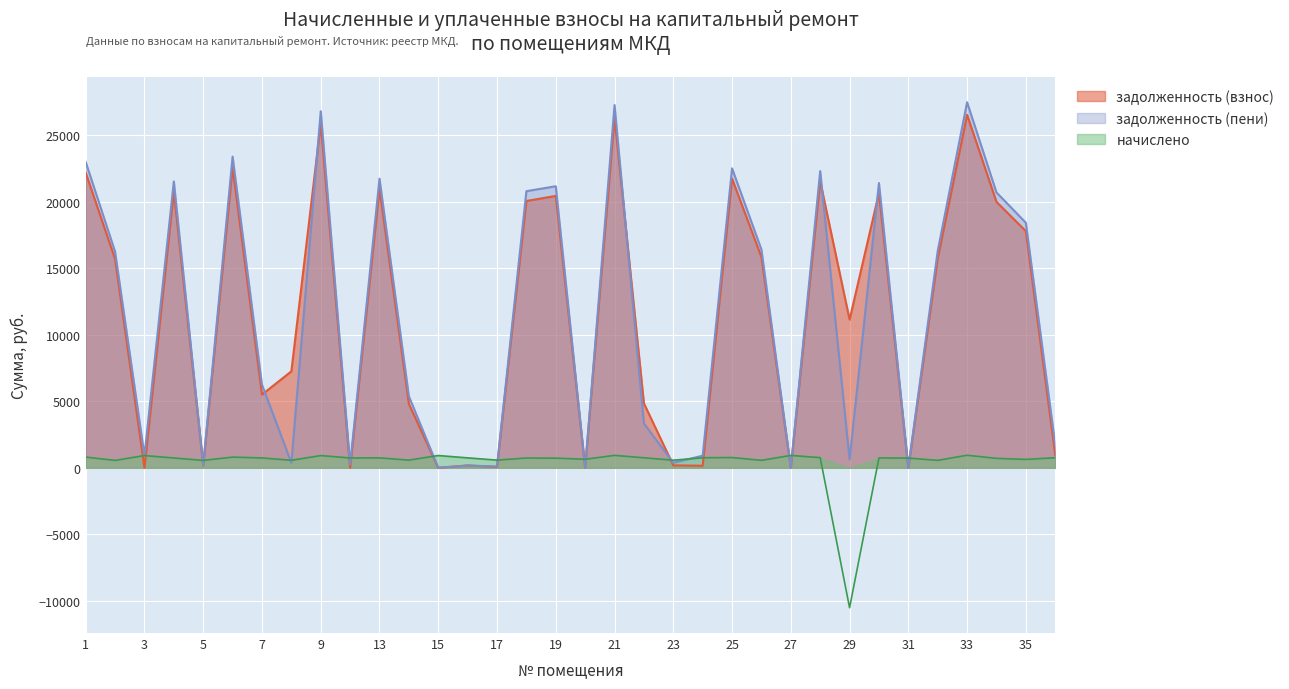

What are all the series names shown in the legend?

задолженность (взнос), задолженность (пени), начислено